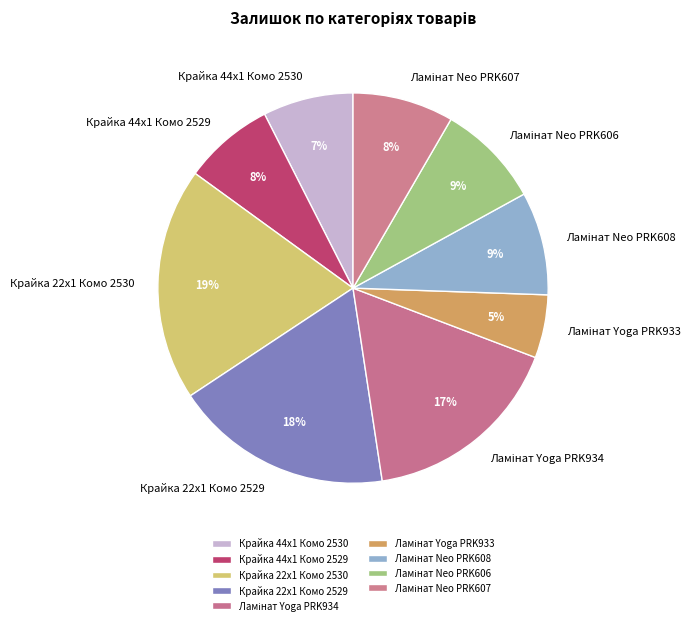

To the nearest percent, what is the difference between the largest and smallest slice percentages?

14%